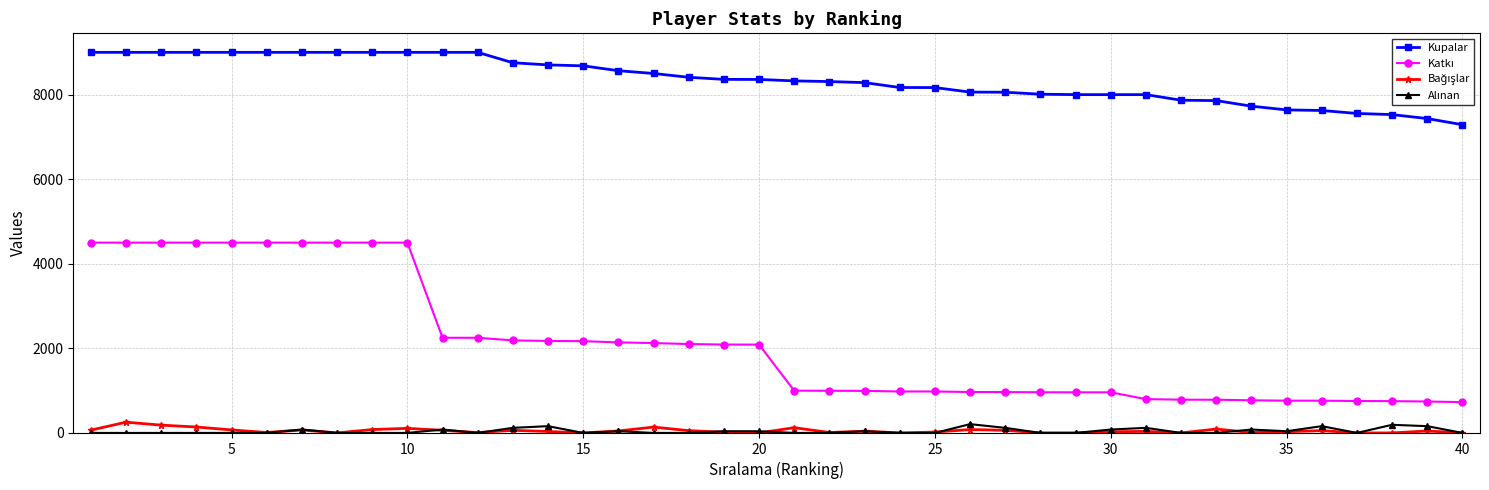

What is the greatest value displayed?

9000